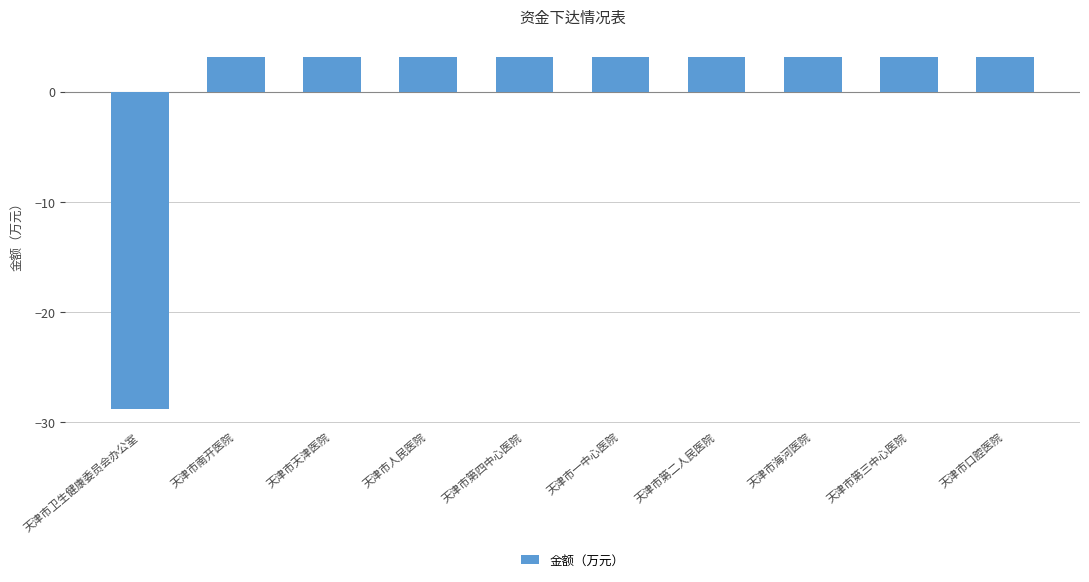

Reading left to right, extract all data points from this chart.

-28.8	3.2	3.2	3.2	3.2	3.2	3.2	3.2	3.2	3.2